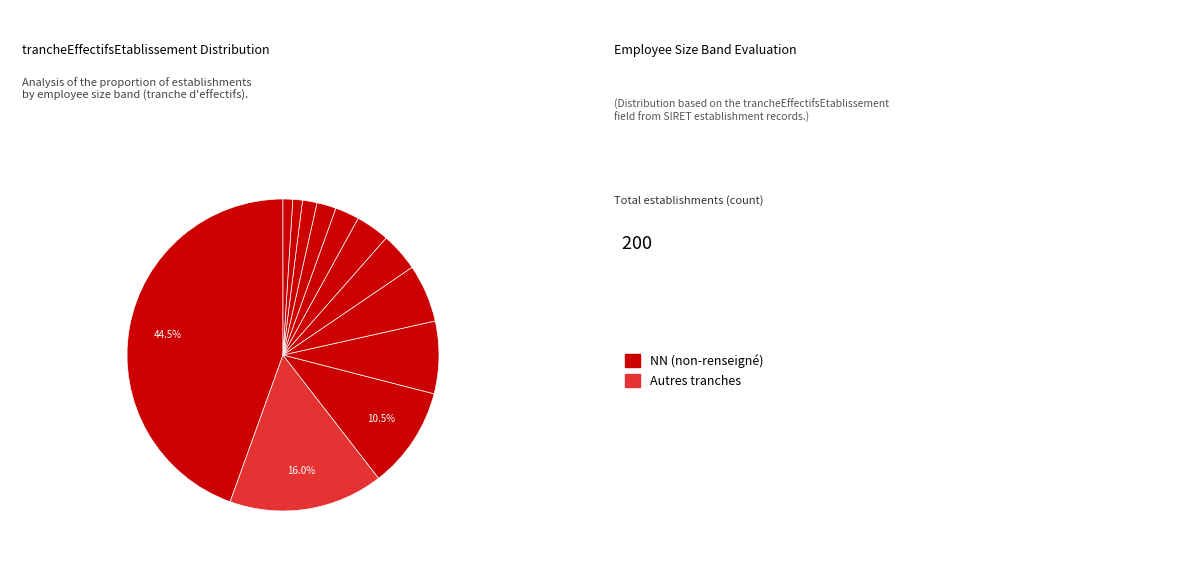

Does 02 account for over 50% of the chart?

No